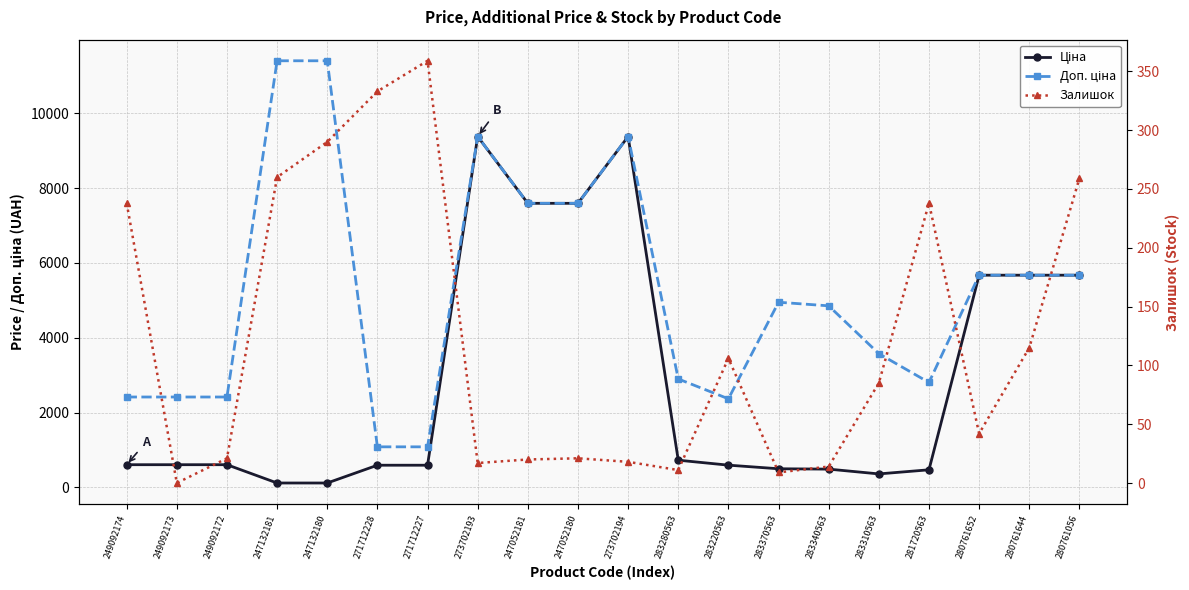

Between 247052181 and 273702194, which is larger?

273702194